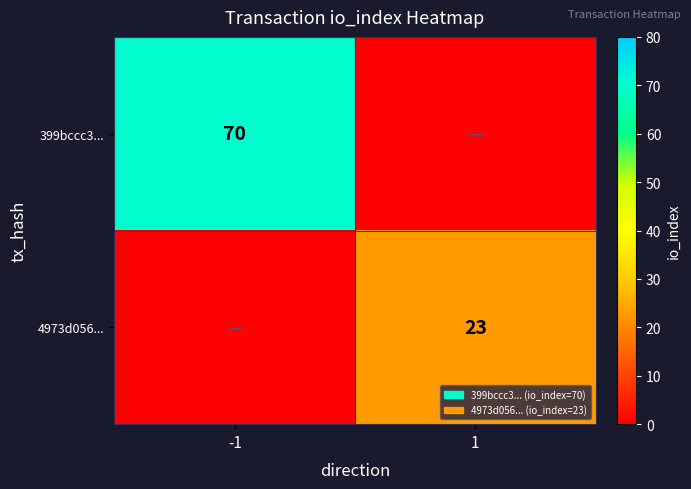

True or false: 4973d056... has a value of 34 at 1.

False